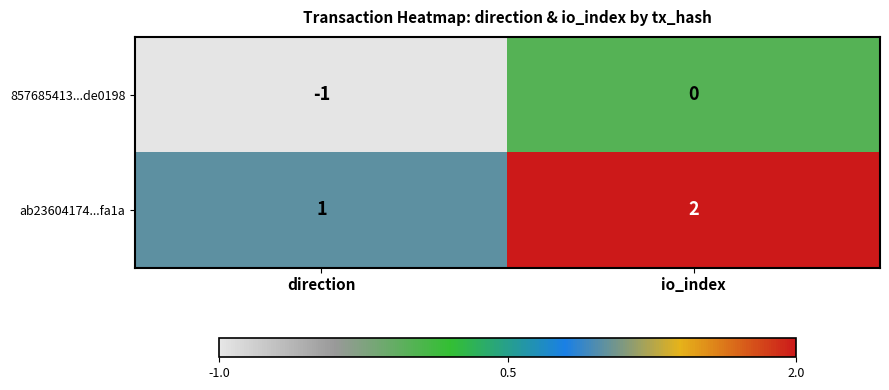

The value of 857685413...de0198 at direction is -1. True or false?

True